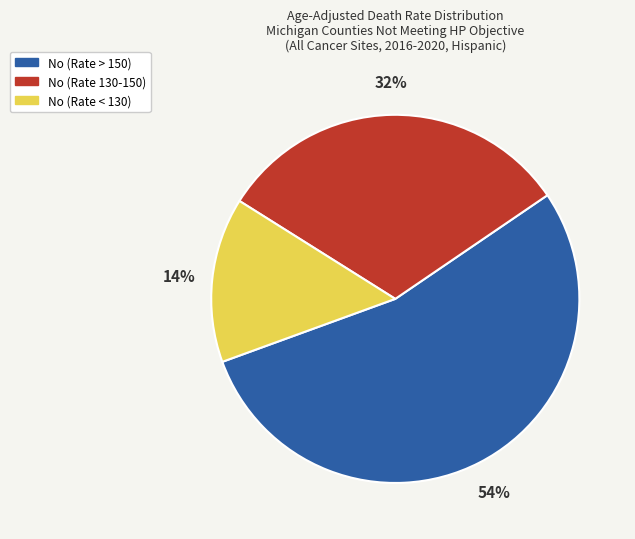

To the nearest percent, what portion does No (Rate < 130) represent?

14%